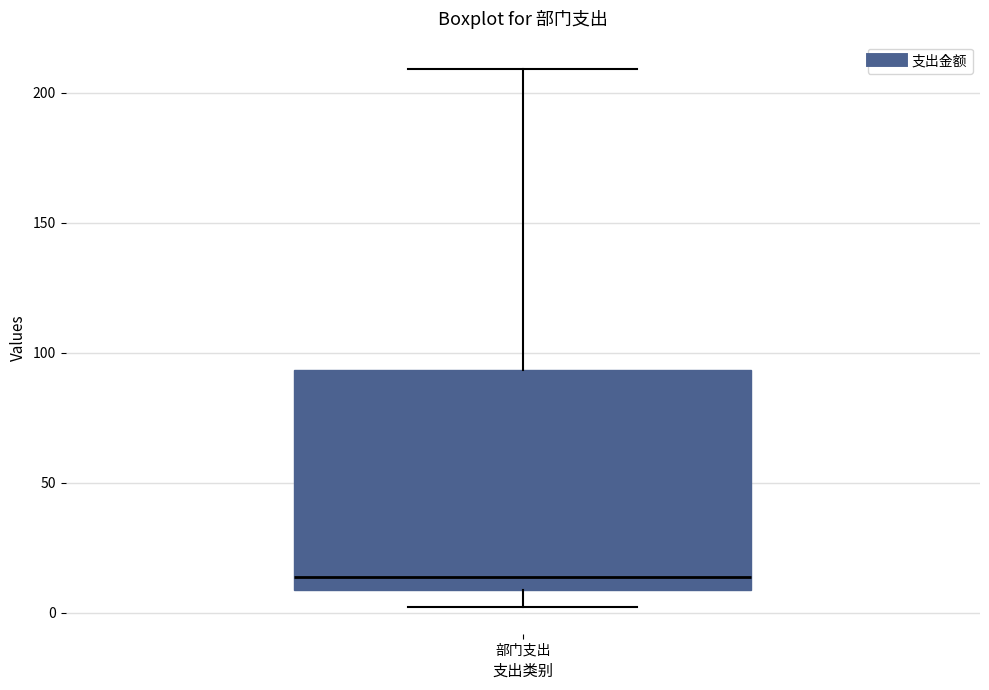

Transcribe this box plot: give where the median line is, the range the box spans, and where the two whiskers end, as read against the y-axis. The values are not printed on the chart, so give them approximately, as read against the axis.

median 15, box 10 to 95, whiskers 0 to 210